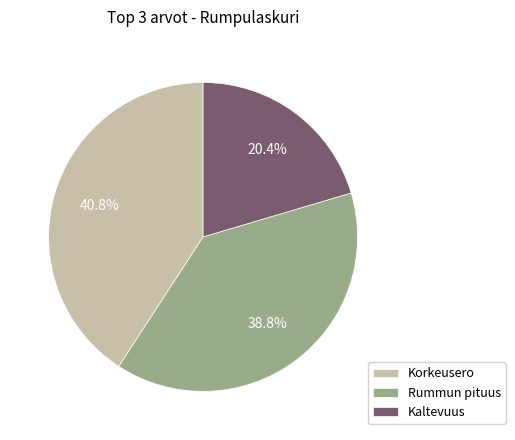

Rank the categories by value from highest to lowest.

Korkeusero, Rummun pituus, Kaltevuus